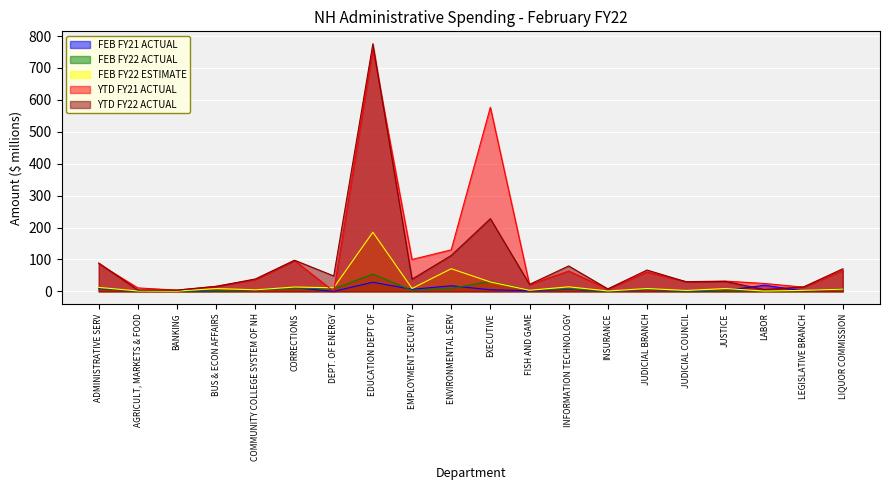

How many distinct data groups are displayed?

5